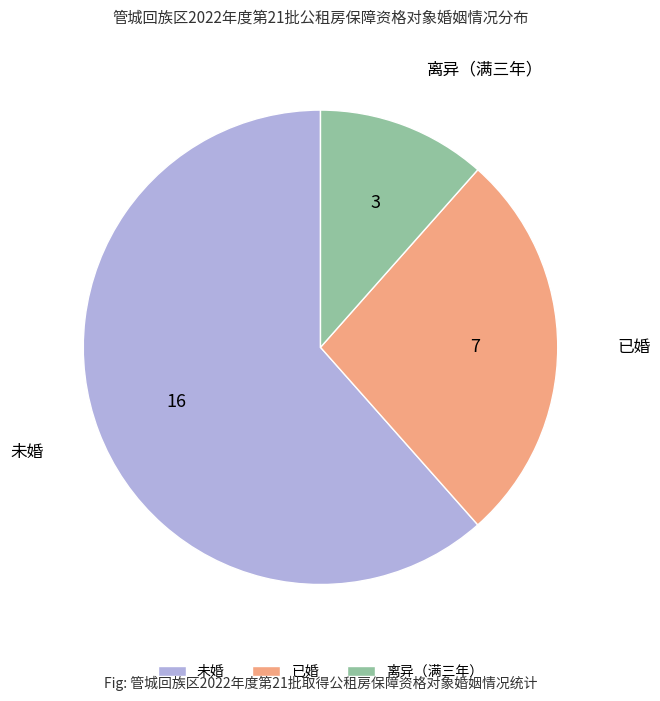

Which slice represents more than half of the pie?

未婚